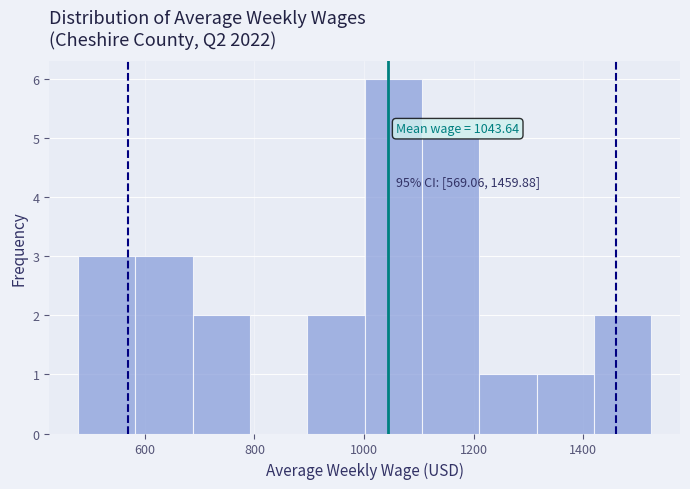

Over which range of the x-axis is the bar tallest?

1000 to 1100